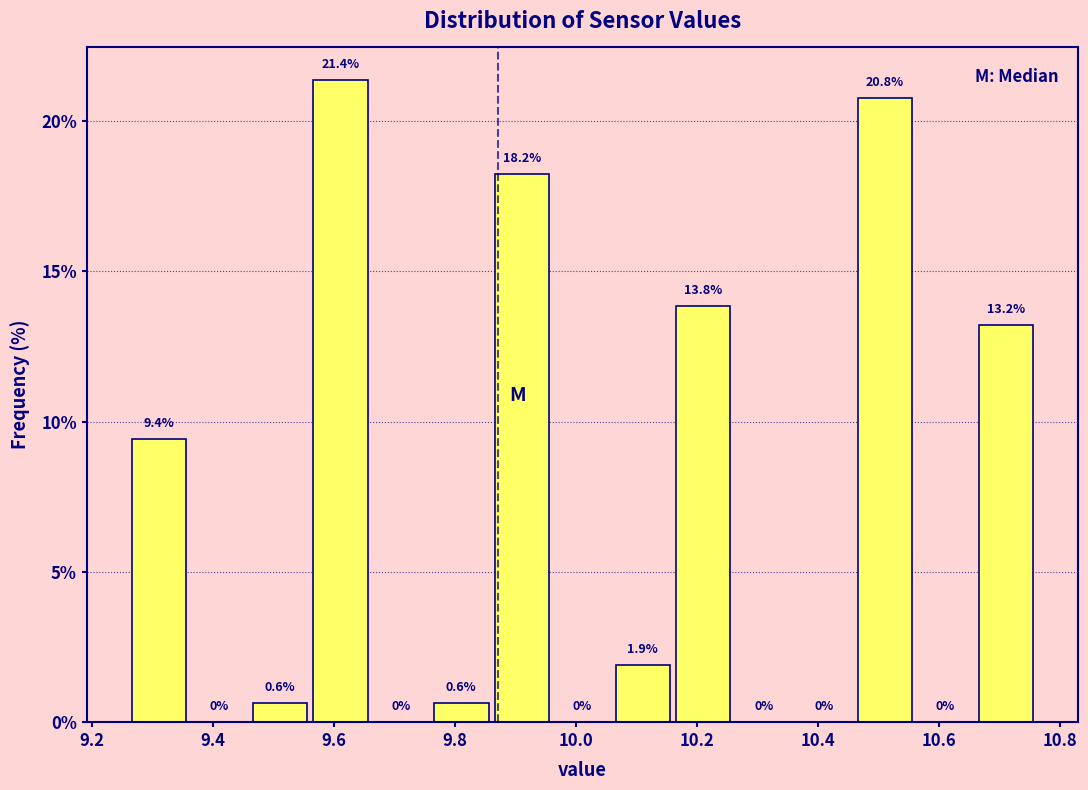

Reading left to right, transcribe this chart: for each bar, give the range it covers on the x-axis and its height.

9.26 to 9.36: 9.4
9.36 to 9.46: 0.0
9.46 to 9.56: 0.6
9.56 to 9.66: 21.4
9.66 to 9.76: 0.0
9.76 to 9.86: 0.6
9.86 to 9.96: 18.2
9.96 to 10.06: 0.0
10.06 to 10.16: 1.9
10.16 to 10.26: 13.8
10.26 to 10.36: 0.0
10.36 to 10.46: 0.0
10.46 to 10.56: 20.8
10.56 to 10.66: 0.0
10.66 to 10.76: 13.2